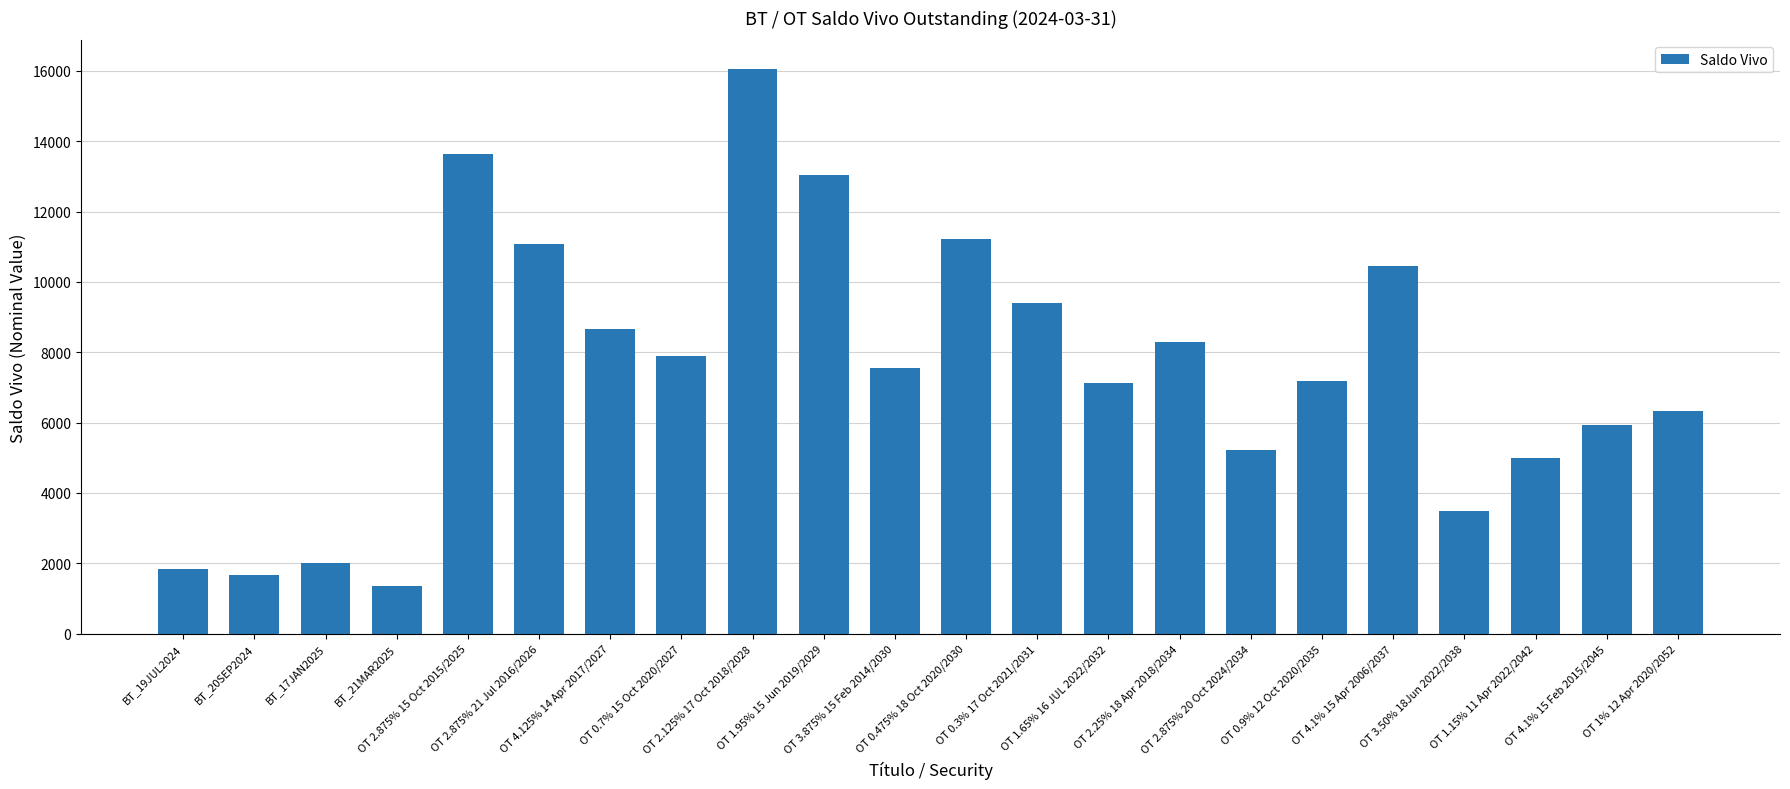

What is the approximate value at BT_21MAR2025?

1350.6